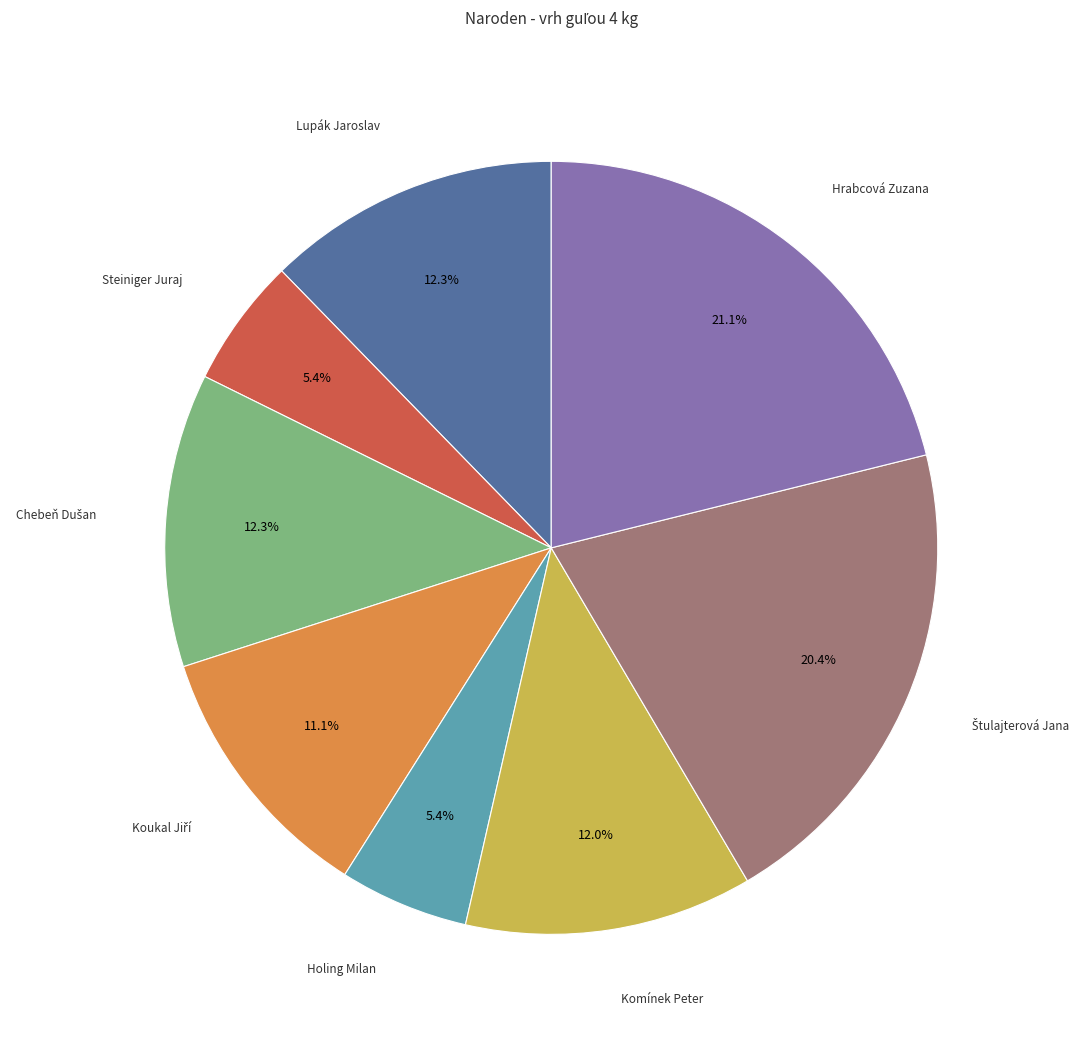

Approximately how many times larger is the value at Lupák Jaroslav compared to Steiniger Juraj?

2.3